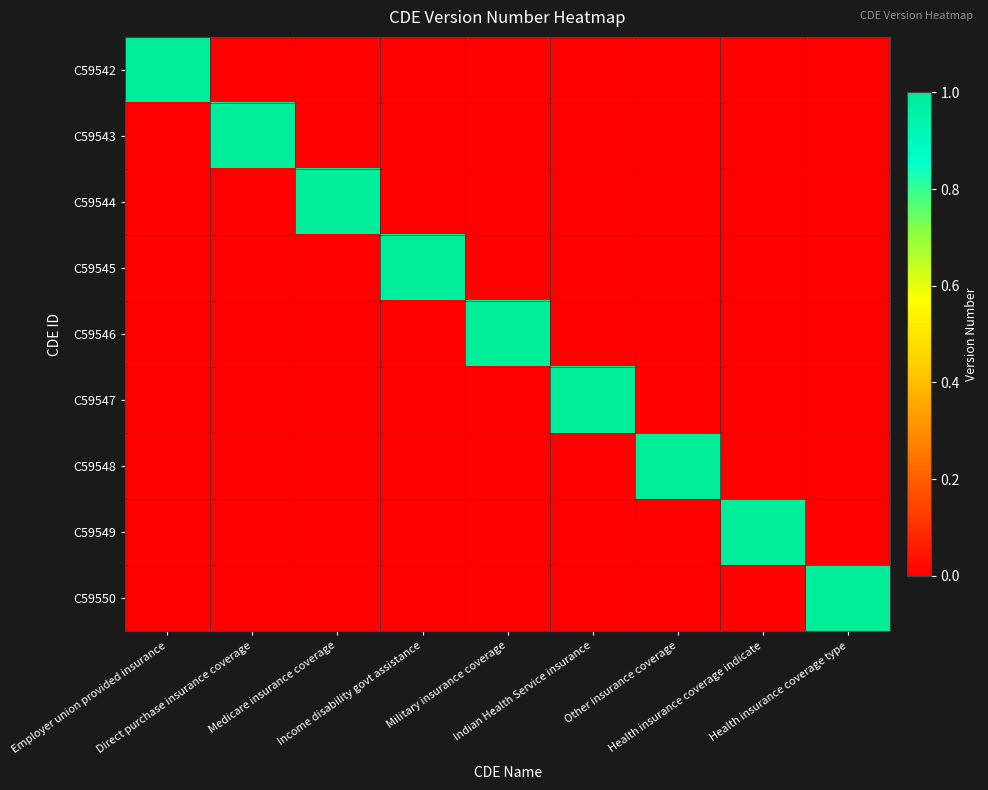

Reading left to right, list all the values displayed in this chart.

C59542: Employer union provided insurance=1	Direct purchase insurance coverage=0	Medicare insurance coverage=0	Income disability govt assistance=0	Military insurance coverage=0	Indian Health Service insurance=0	Other insurance coverage=0	Health insurance coverage indicate=0	Health insurance coverage type=0
C59543: Employer union provided insurance=0	Direct purchase insurance coverage=1	Medicare insurance coverage=0	Income disability govt assistance=0	Military insurance coverage=0	Indian Health Service insurance=0	Other insurance coverage=0	Health insurance coverage indicate=0	Health insurance coverage type=0
C59544: Employer union provided insurance=0	Direct purchase insurance coverage=0	Medicare insurance coverage=1	Income disability govt assistance=0	Military insurance coverage=0	Indian Health Service insurance=0	Other insurance coverage=0	Health insurance coverage indicate=0	Health insurance coverage type=0
C59545: Employer union provided insurance=0	Direct purchase insurance coverage=0	Medicare insurance coverage=0	Income disability govt assistance=1	Military insurance coverage=0	Indian Health Service insurance=0	Other insurance coverage=0	Health insurance coverage indicate=0	Health insurance coverage type=0
C59546: Employer union provided insurance=0	Direct purchase insurance coverage=0	Medicare insurance coverage=0	Income disability govt assistance=0	Military insurance coverage=1	Indian Health Service insurance=0	Other insurance coverage=0	Health insurance coverage indicate=0	Health insurance coverage type=0
C59547: Employer union provided insurance=0	Direct purchase insurance coverage=0	Medicare insurance coverage=0	Income disability govt assistance=0	Military insurance coverage=0	Indian Health Service insurance=1	Other insurance coverage=0	Health insurance coverage indicate=0	Health insurance coverage type=0
C59548: Employer union provided insurance=0	Direct purchase insurance coverage=0	Medicare insurance coverage=0	Income disability govt assistance=0	Military insurance coverage=0	Indian Health Service insurance=0	Other insurance coverage=1	Health insurance coverage indicate=0	Health insurance coverage type=0
C59549: Employer union provided insurance=0	Direct purchase insurance coverage=0	Medicare insurance coverage=0	Income disability govt assistance=0	Military insurance coverage=0	Indian Health Service insurance=0	Other insurance coverage=0	Health insurance coverage indicate=1	Health insurance coverage type=0
C59550: Employer union provided insurance=0	Direct purchase insurance coverage=0	Medicare insurance coverage=0	Income disability govt assistance=0	Military insurance coverage=0	Indian Health Service insurance=0	Other insurance coverage=0	Health insurance coverage indicate=0	Health insurance coverage type=1